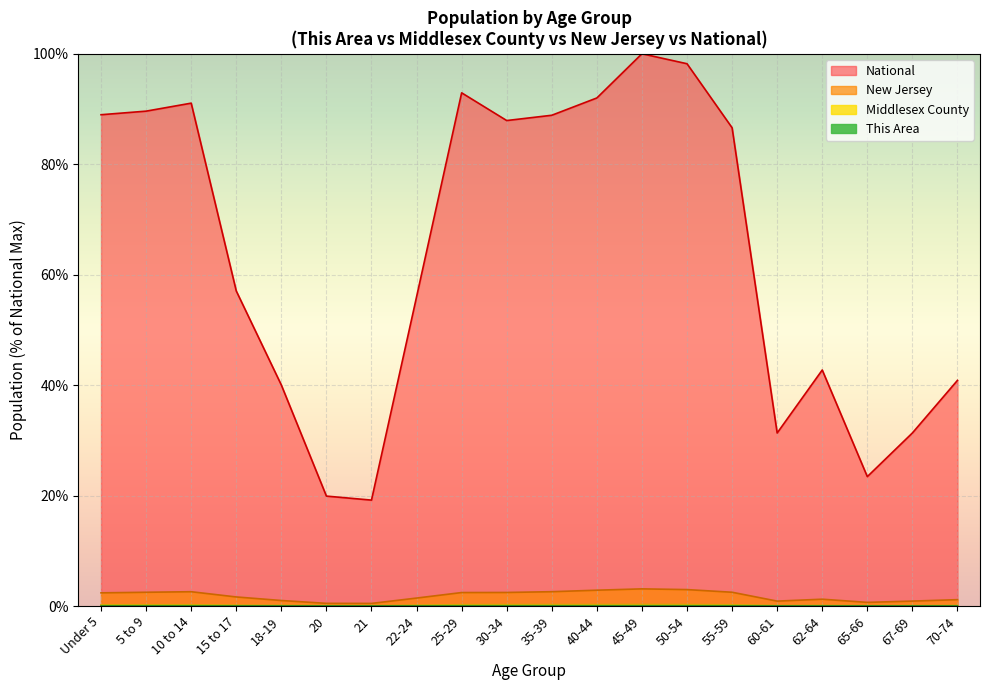

How many series are shown in this chart?

4